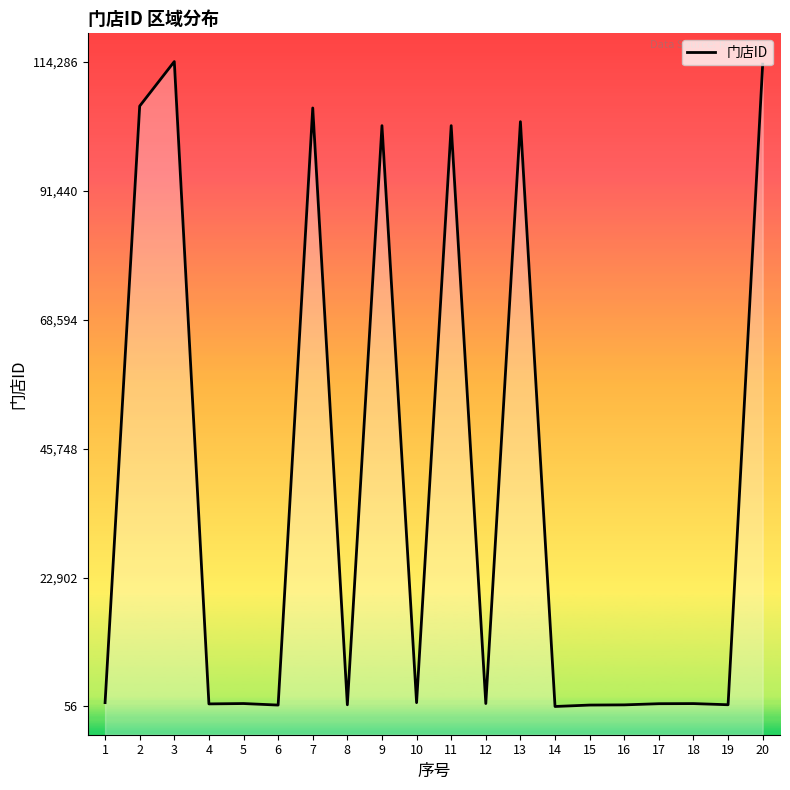

How many lines are shown in the chart?

1